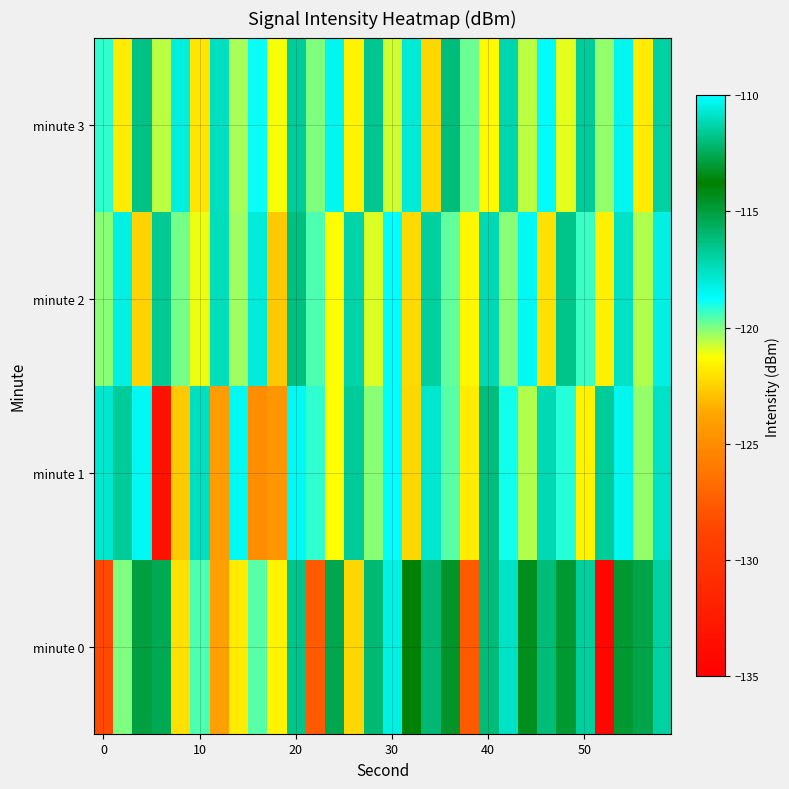

Which series has the largest range (max minus min)?

minute 0